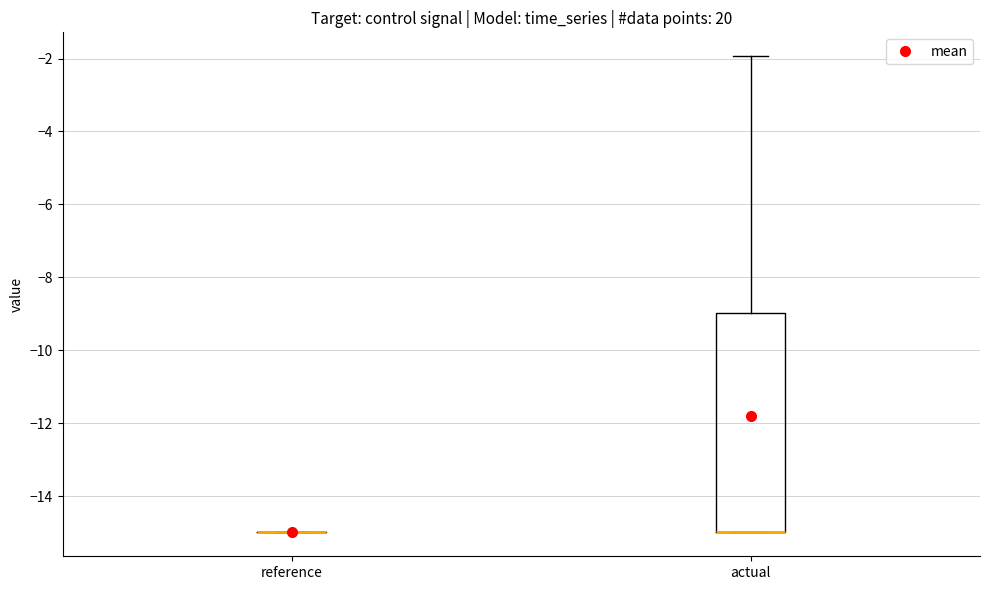

Comparing the boxes themselves (not the whiskers), which one is the tallest?

actual